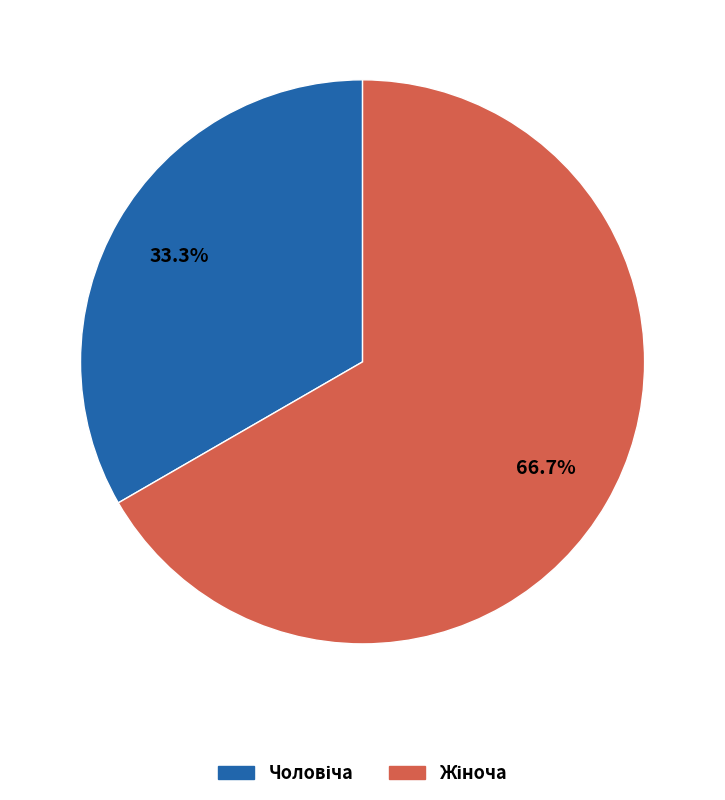

Is there a majority slice in this chart?

Yes